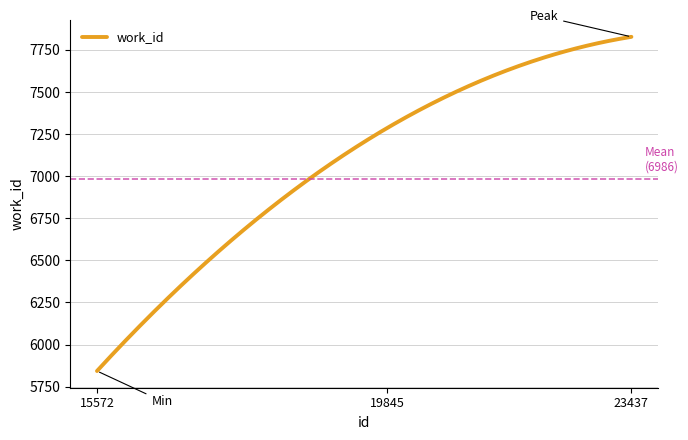

What is the difference between the maximum and minimum values?

1985.0